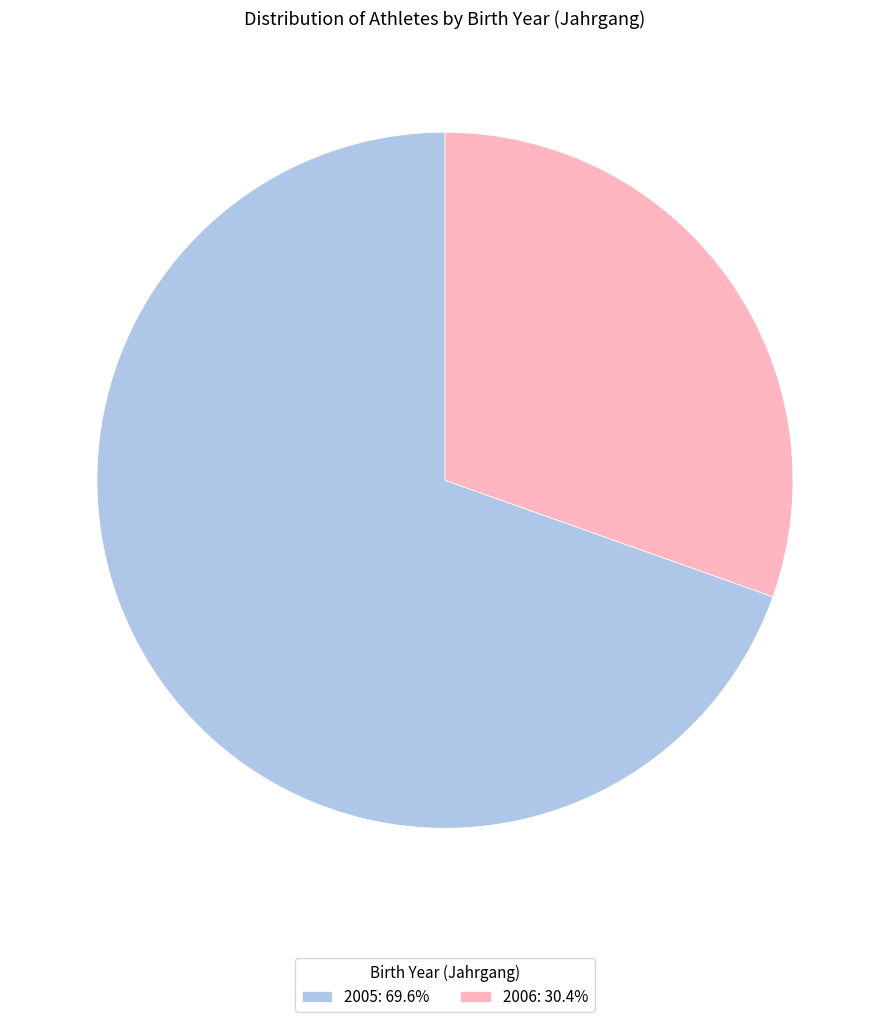

How many segments does this pie chart have?

2